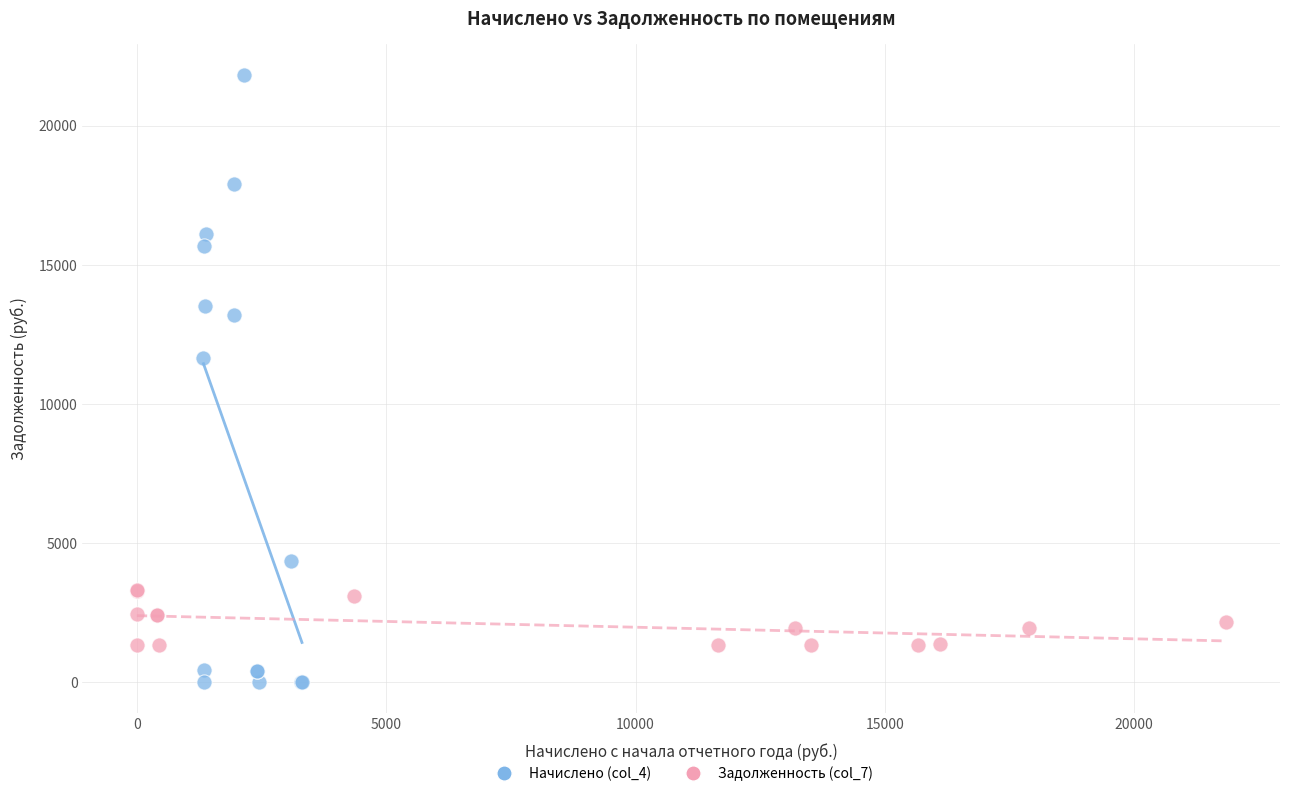

Which series contains the lowest Y value?

Начислено (col_4)